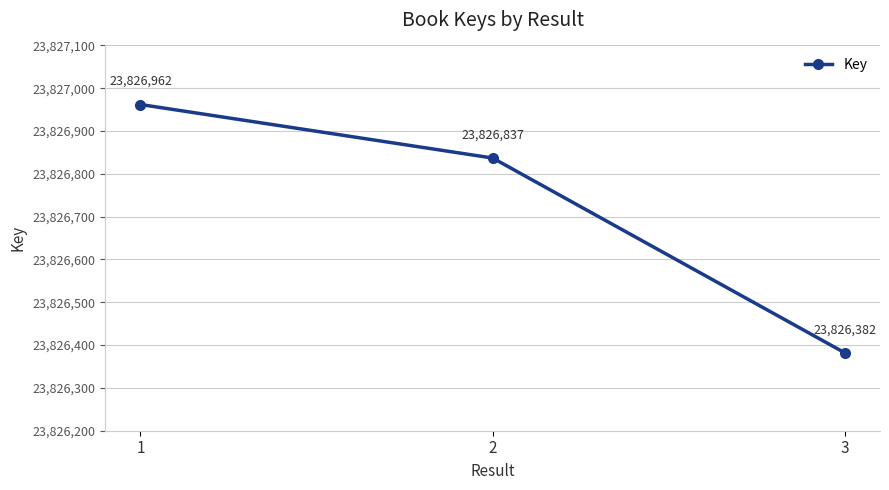

How many lines are shown in the chart?

1